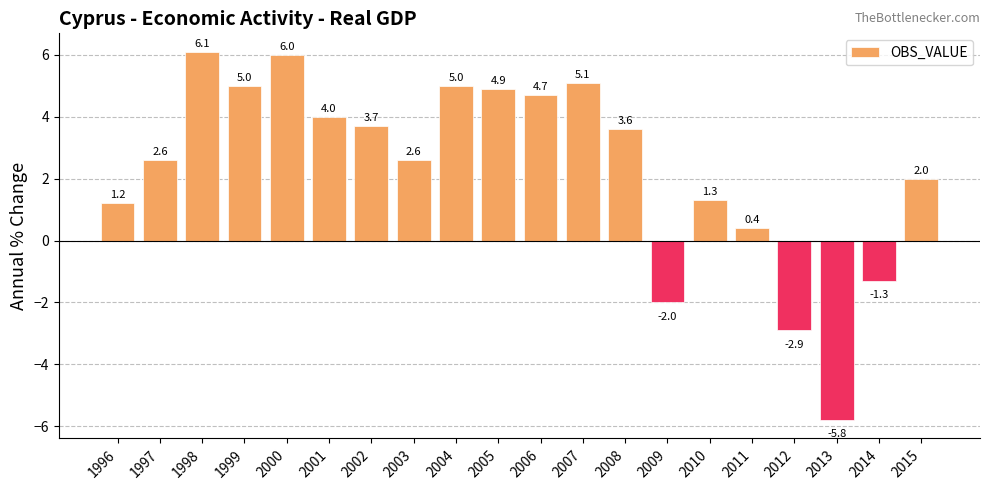

At which category does the chart reach its minimum across all series?

2013